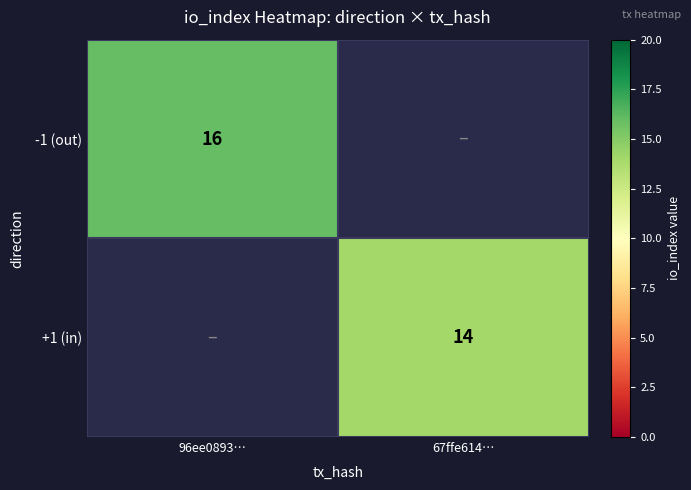

What is the maximum value shown in the chart?

16.0